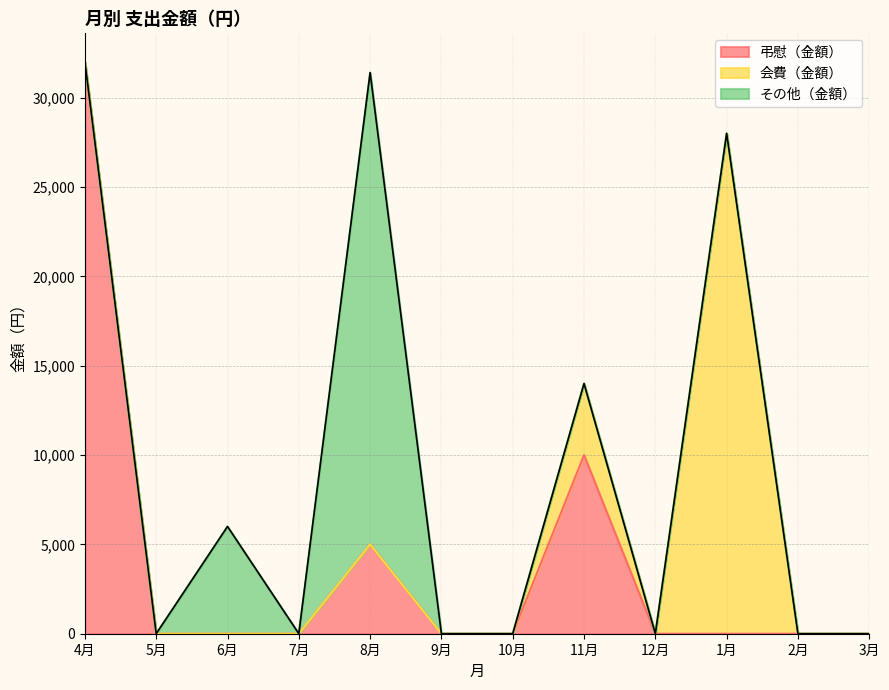

How many lines are shown in the chart?

3